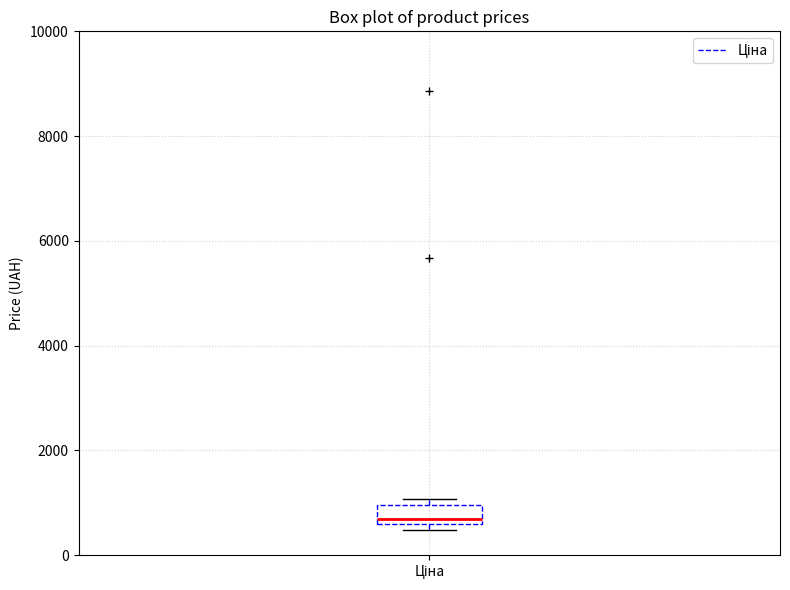

Read this box plot against the y-axis: the position of the median line, the range covered by the box, and the ends of both whiskers. The values are not printed on the chart, so give them approximately, as read against the axis.

median 600 (just above the box's lower edge), box 600 to 1000, whiskers 400 to 1000 (just above the box's upper edge)